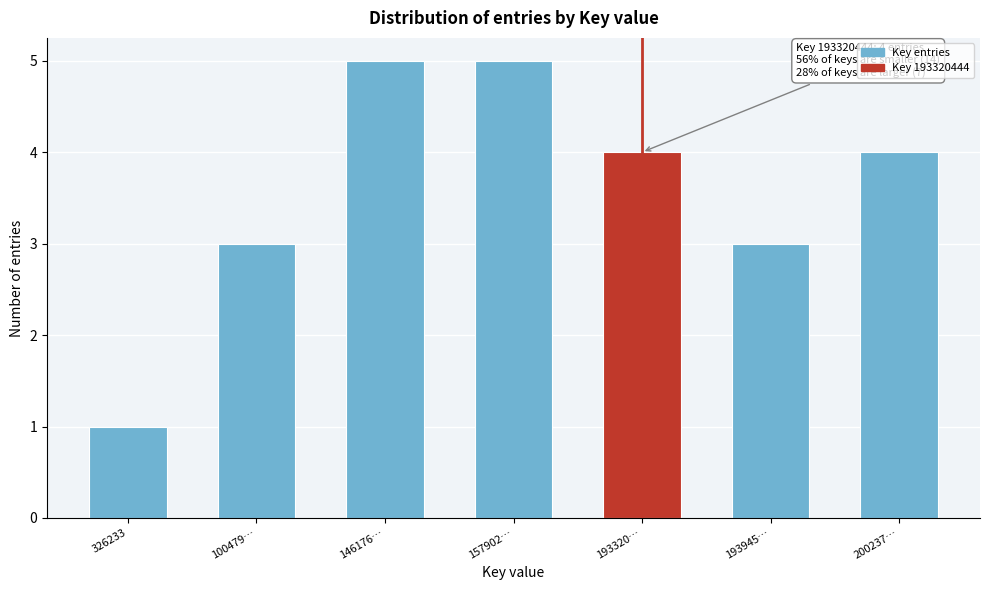

Reading left to right, what are all the values shown in this chart?

326233=1	100479…=3	146176…=5	157902…=5	193320…=4	193945…=3	200237…=4